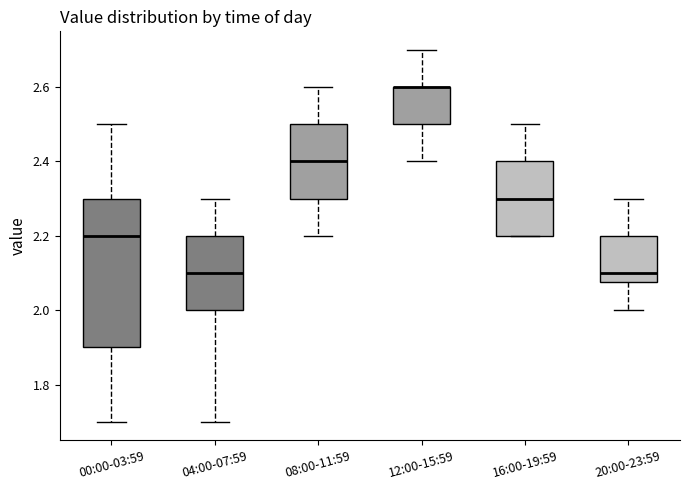

Comparing the boxes themselves (not the whiskers), which one is the tallest?

00:00-03:59